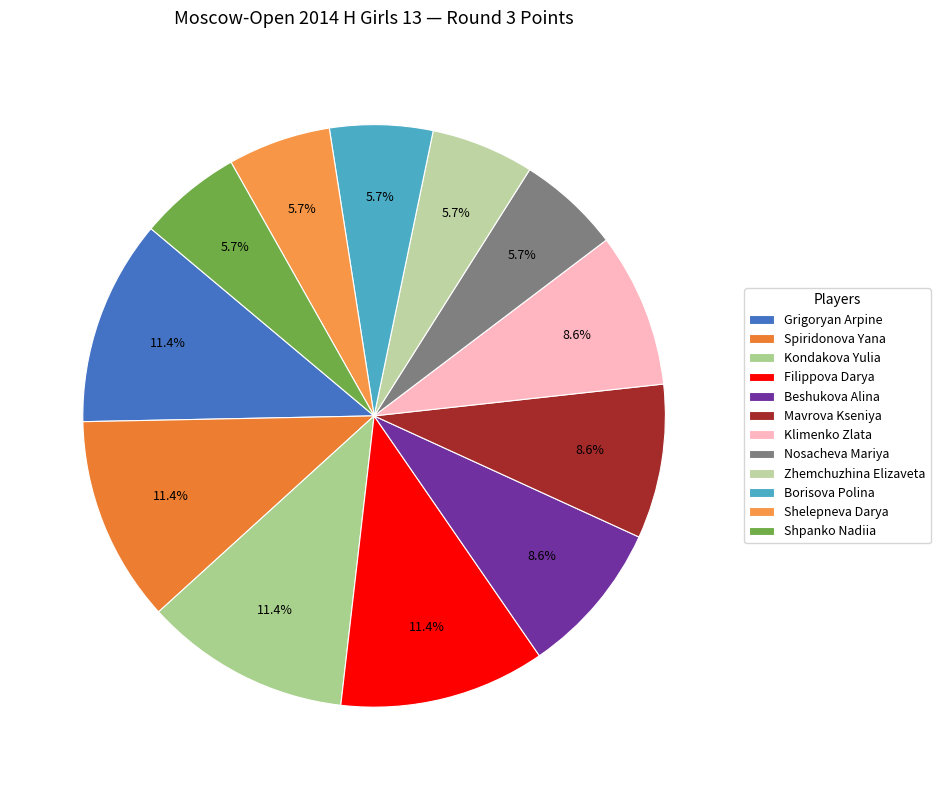

To the nearest percent, what is the difference between the largest and smallest slice percentages?

6%